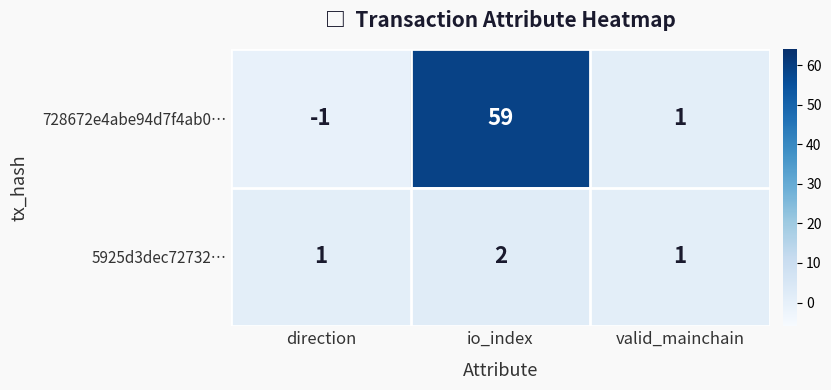

At which category is the sum across all series the highest?

io_index